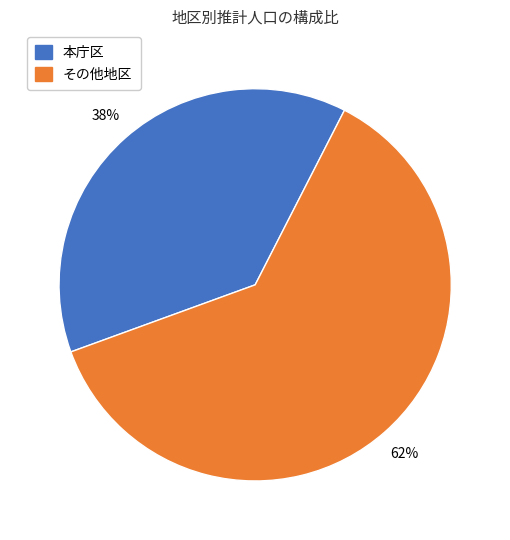

Count the number of slices in the pie.

2